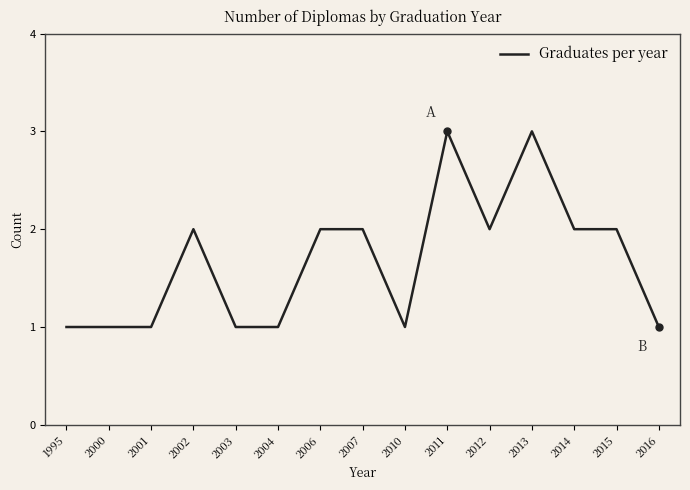

What is the change in value from 2004 to 2014?

+1